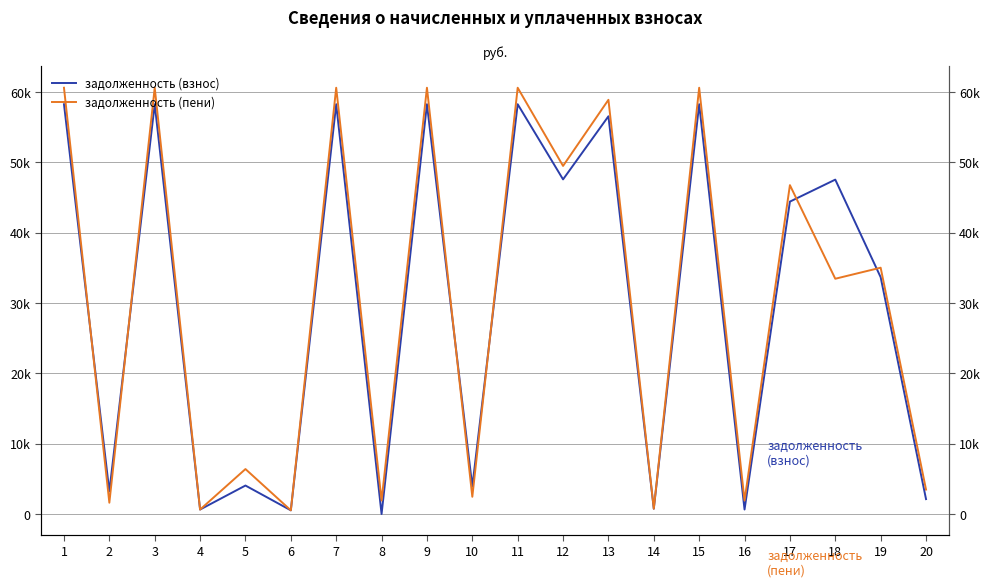

How many lines are shown in the chart?

2